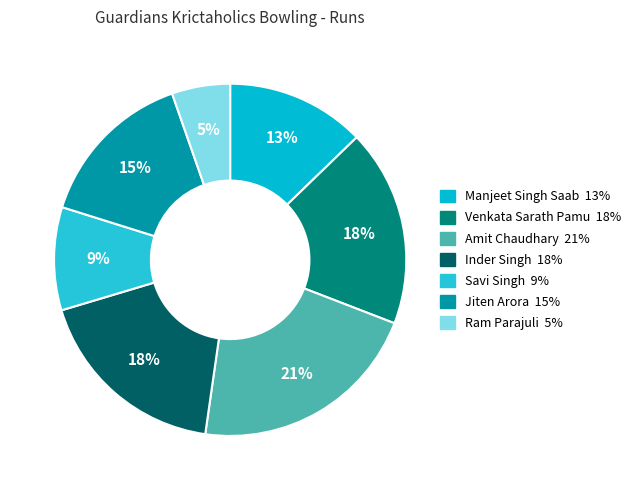

The Savi Singh slice represents 9% of the pie. True or false?

True